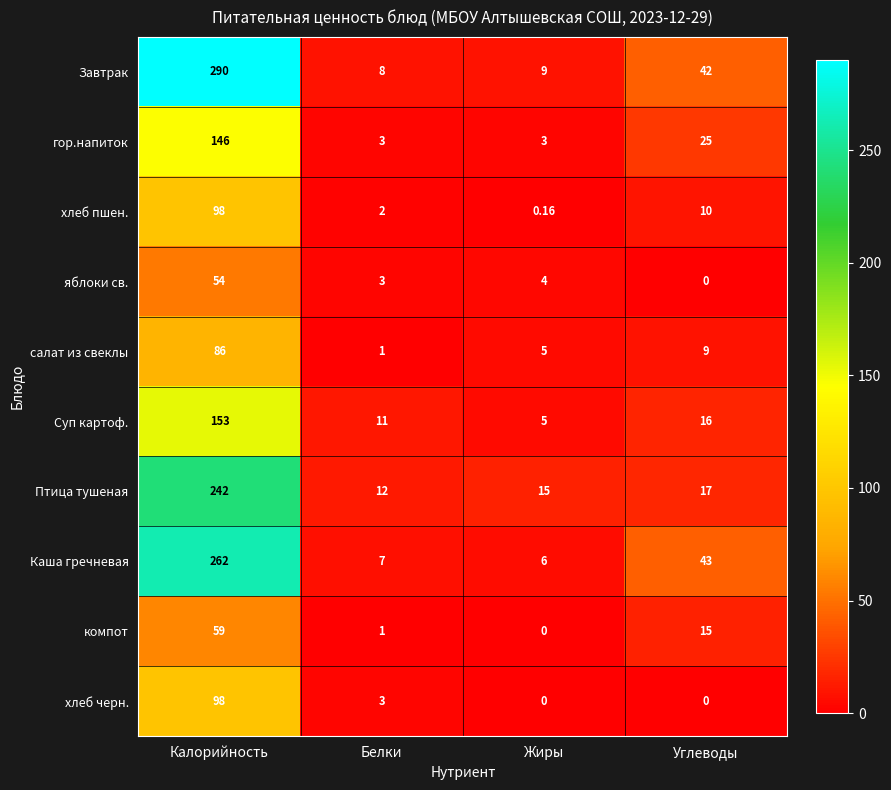

Which series has the widest spread of values?

Завтрак